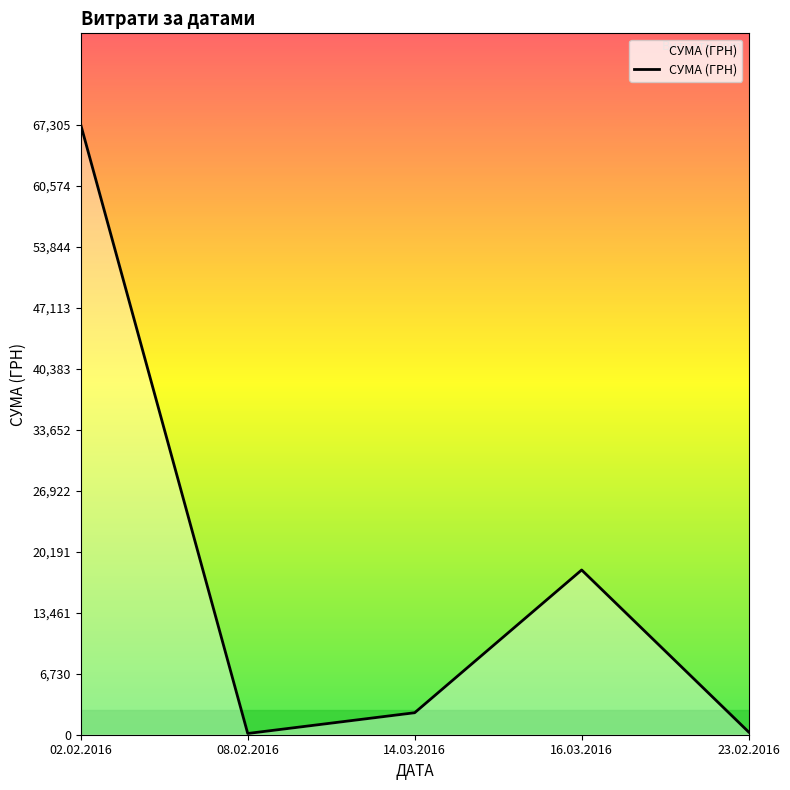

At which category does the data reach its first local valley?

08.02.2016